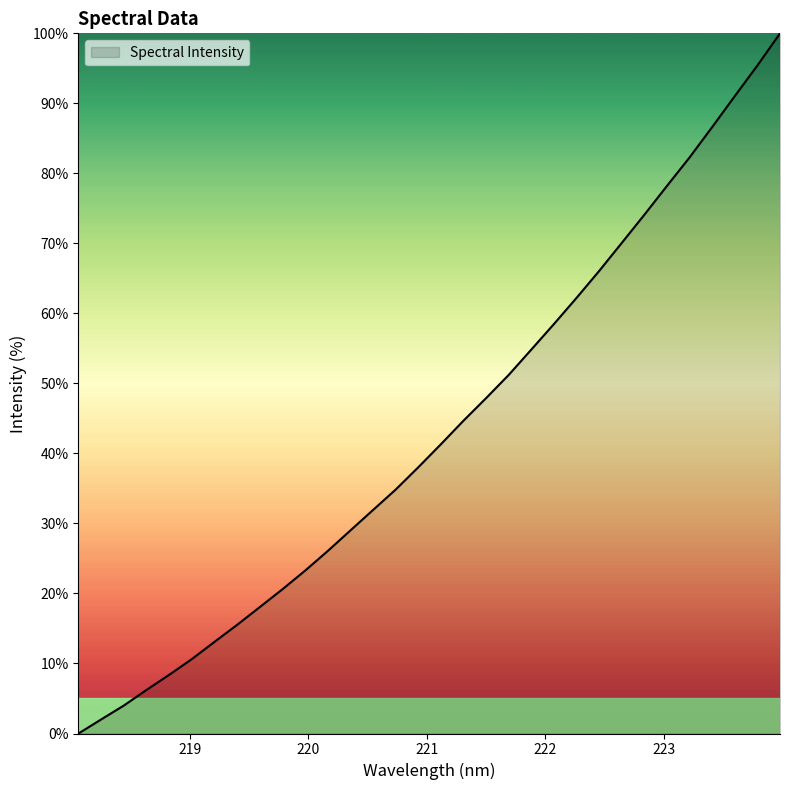

How many lines are shown in the chart?

1